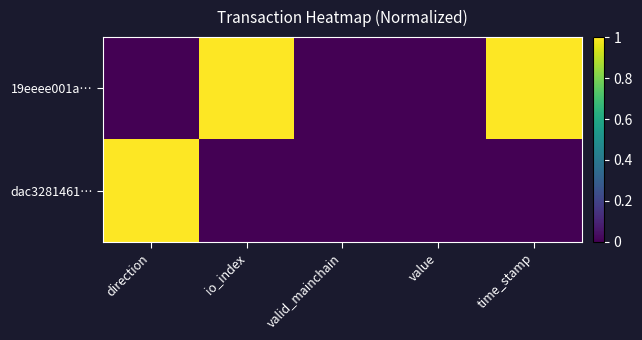

At which category is the sum across all series the highest?

direction